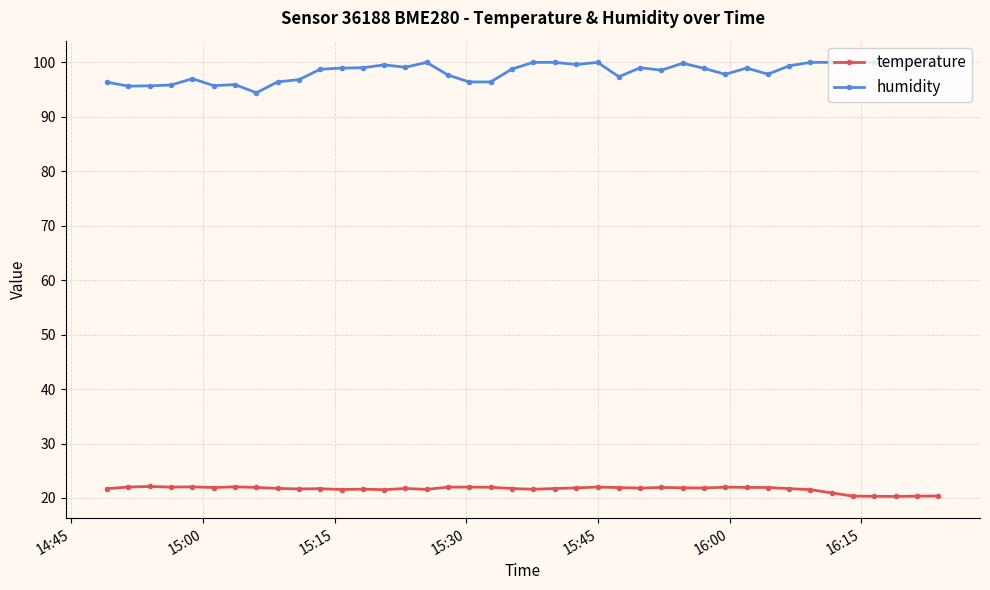

Which series has the largest range (max minus min)?

humidity